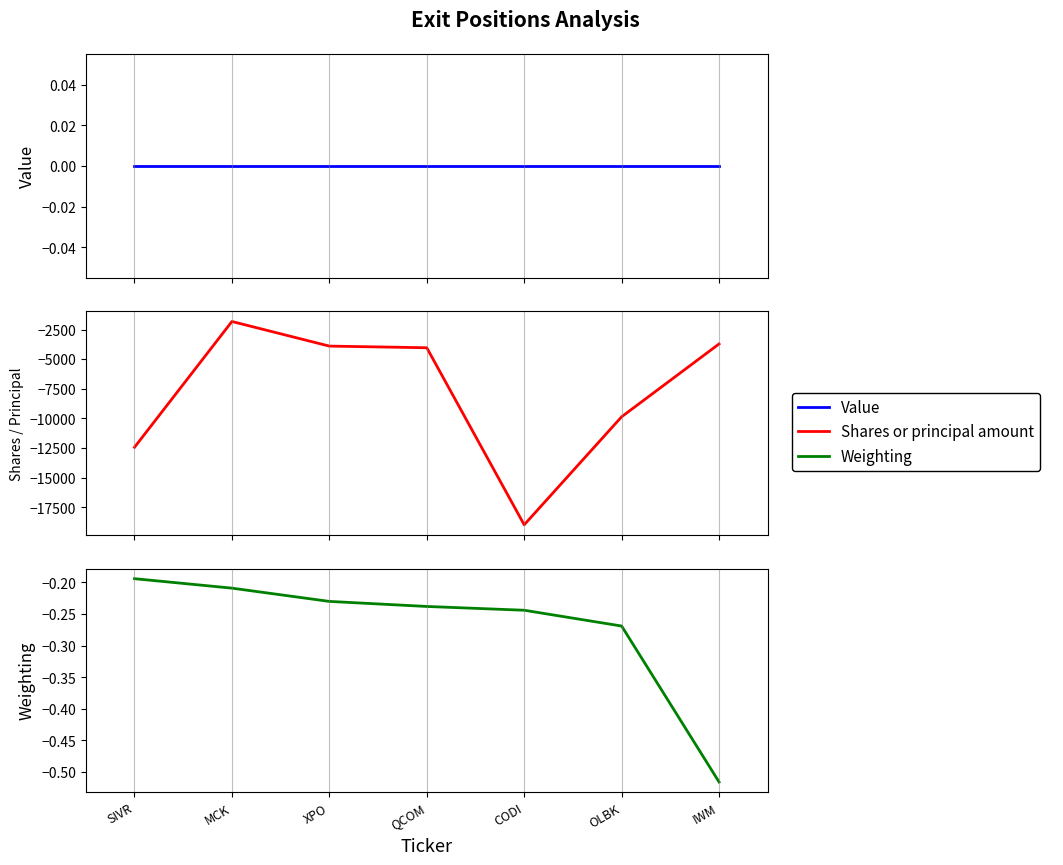

What is the sum of the Weighting values at SIVR and QCOM?

-0.4